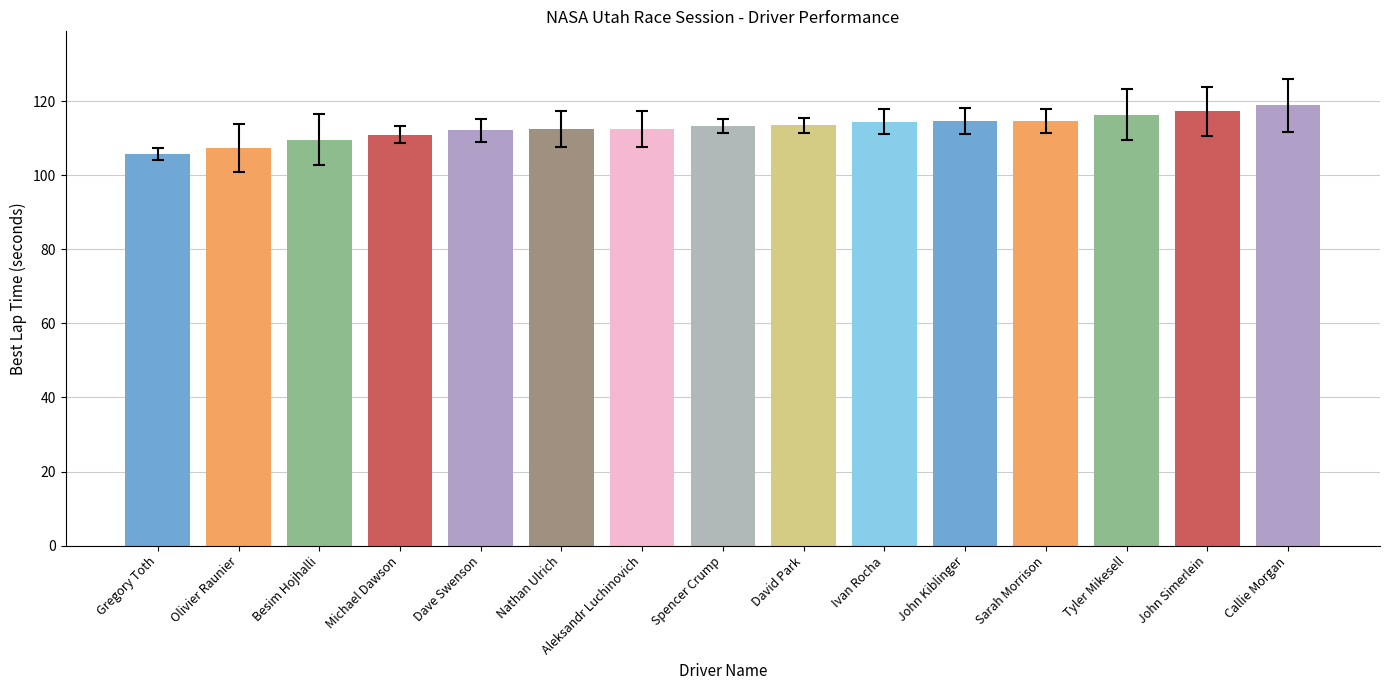

The value at Aleksandr Luchinovich is 112.4. True or false?

True